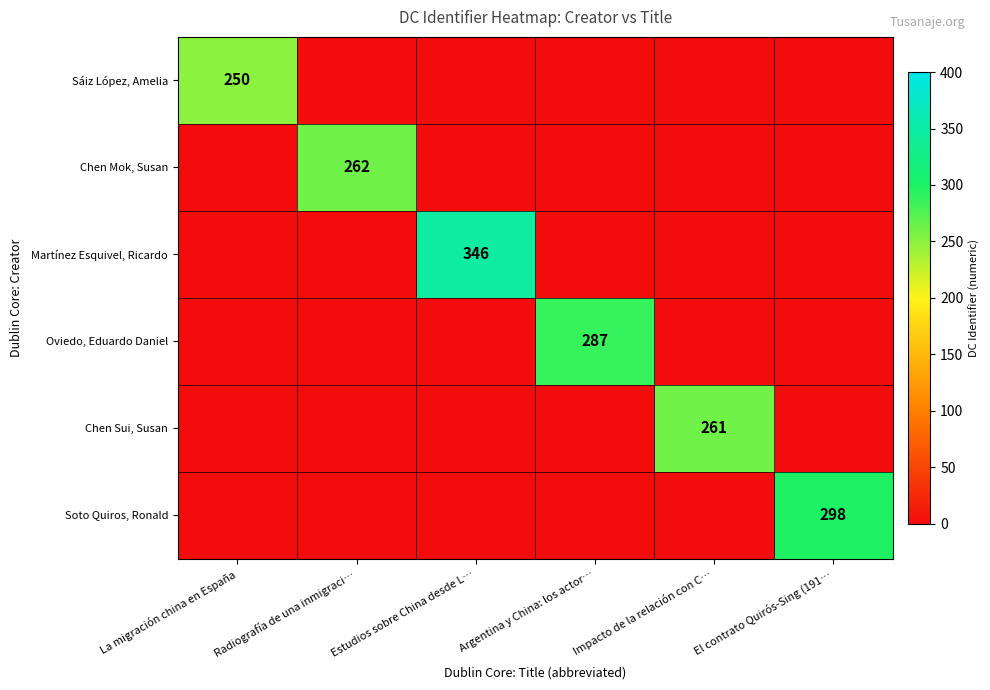

Is it true that Martínez Esquivel, Ricardo equals 463 at Estudios sobre China desde L…?

False